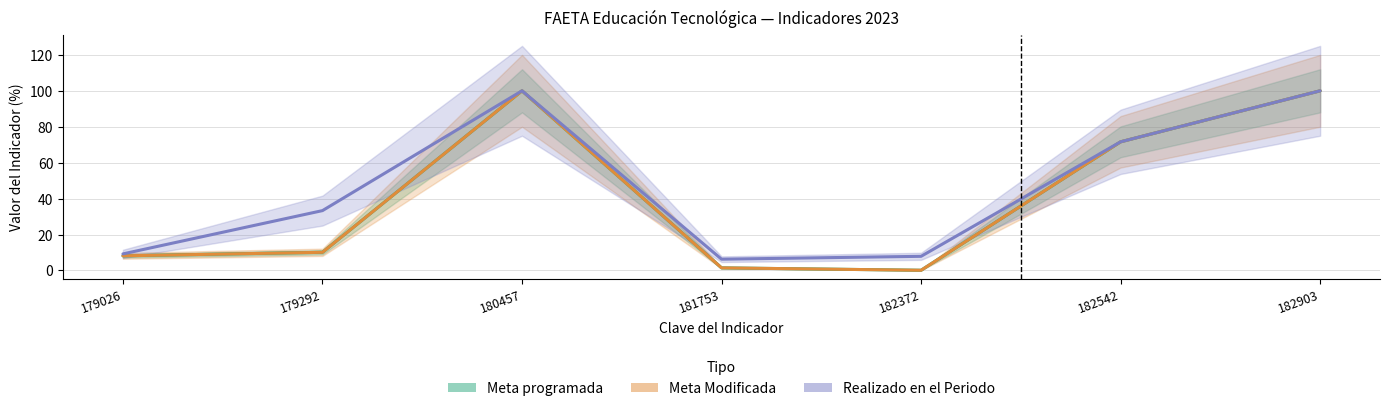

What is the value of the Meta Modificada point at the 7th from the left?

100.0